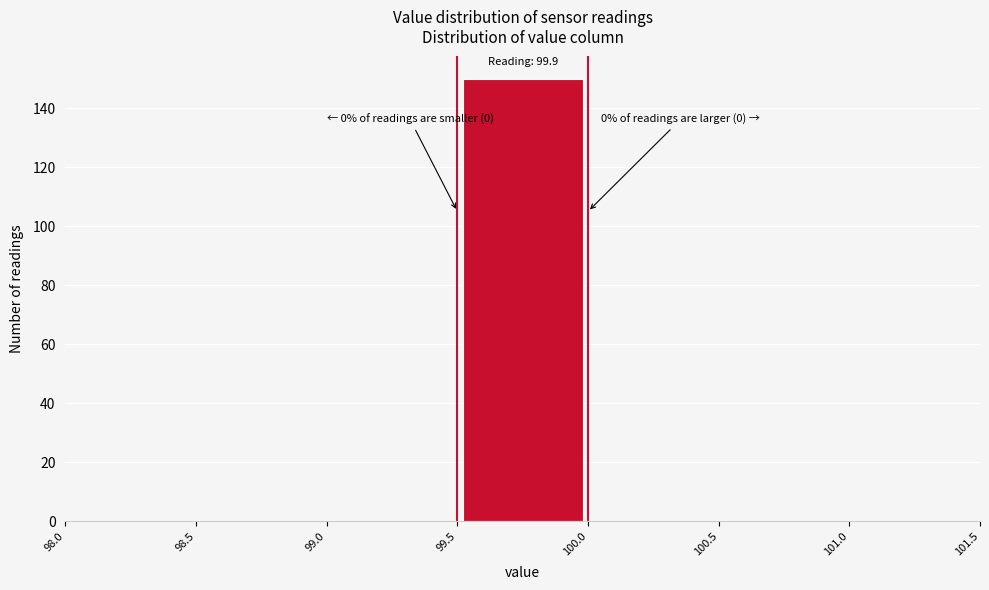

Which range on the x-axis has the tallest bar?

99.5 to 100.0